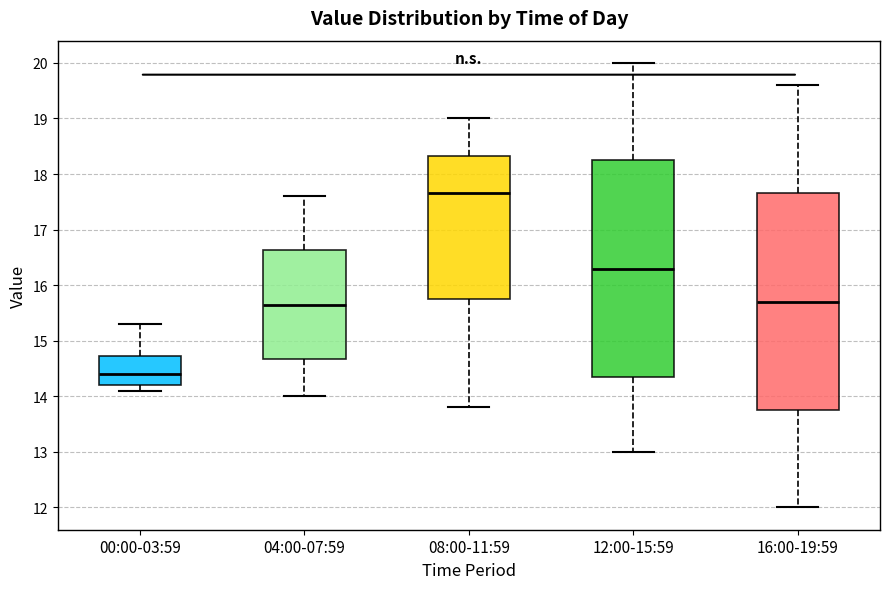

Reading left to right, read every box against the y-axis: the position of its median line, the range the box covers, and the ends of its whiskers. The values are not printed on the chart, so give them approximately, as read against the axis.

00:00-03:59: median 14.4, box 14.2 to 14.7, whiskers 14.1 to 15.3
04:00-07:59: median 15.7, box 14.7 to 16.6, whiskers 14.0 to 17.6
08:00-11:59: median 17.7, box 15.8 to 18.3, whiskers 13.8 to 19.0
12:00-15:59: median 16.3, box 14.4 to 18.3, whiskers 13.0 to 20.0
16:00-19:59: median 15.7, box 13.8 to 17.7, whiskers 12.0 to 19.6